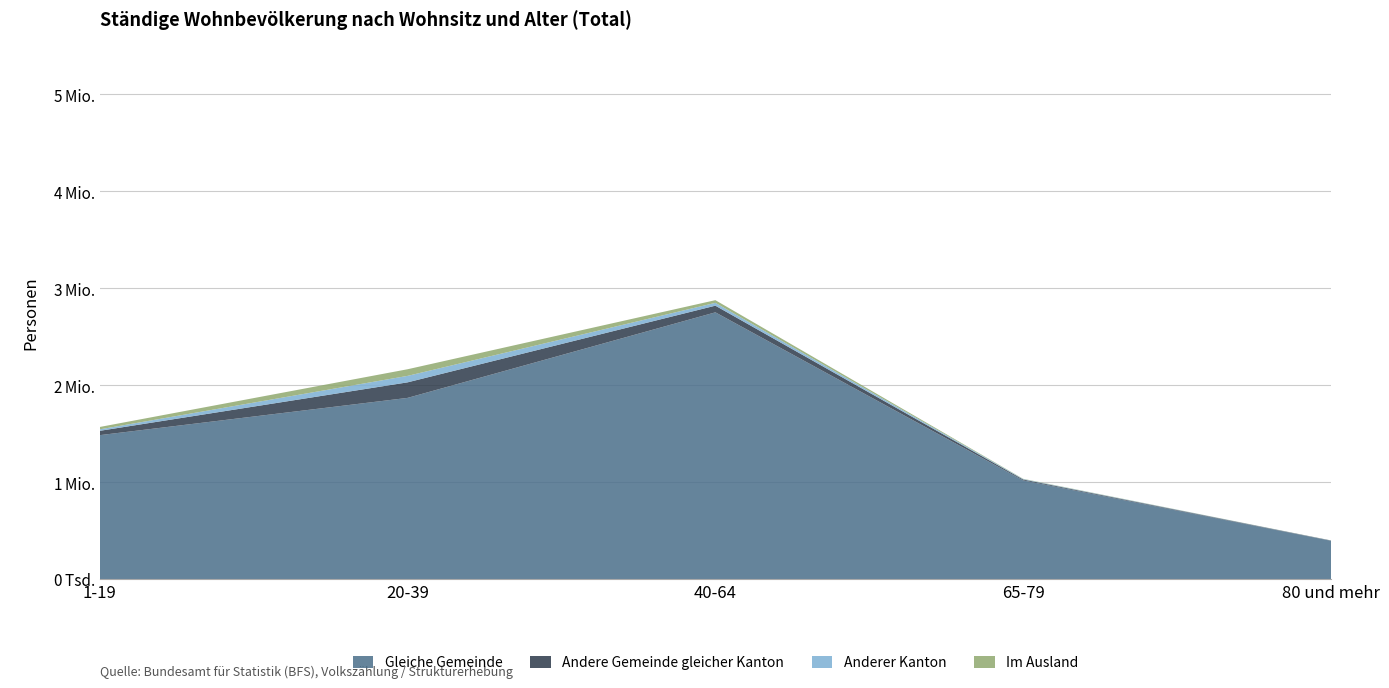

Reading left to right, list all the values displayed in this chart.

Gleiche Gemeinde: 1484062	1868381	2750975	1017206	394207
Andere Gemeinde gleicher Kanton: 44625	160390	68669	9382	2883
Anderer Kanton: 15316	66764	29077	4527	1027
Im Ausland: 24422	68298	27773	2588	555